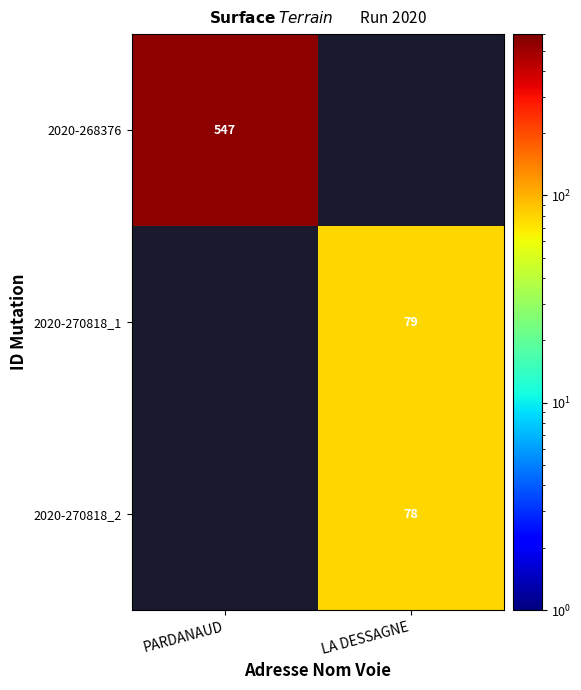

The 2020-268376 series shows 292 at PARDANAUD. True or false?

False